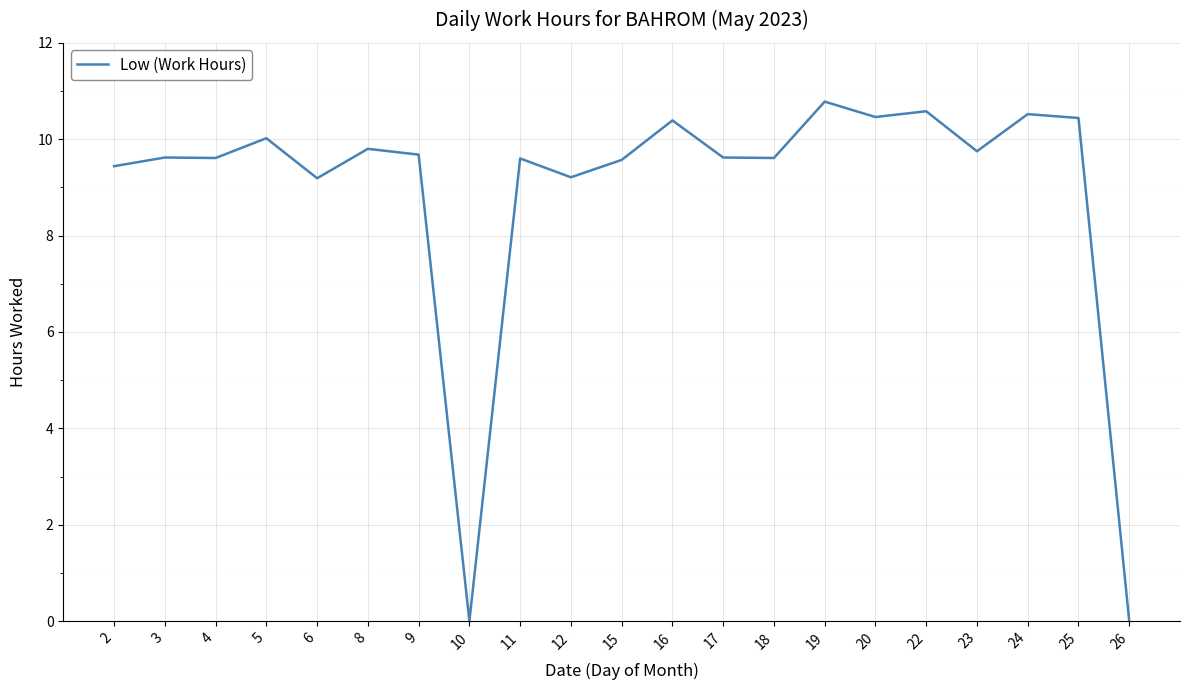

How many lines are shown in the chart?

1